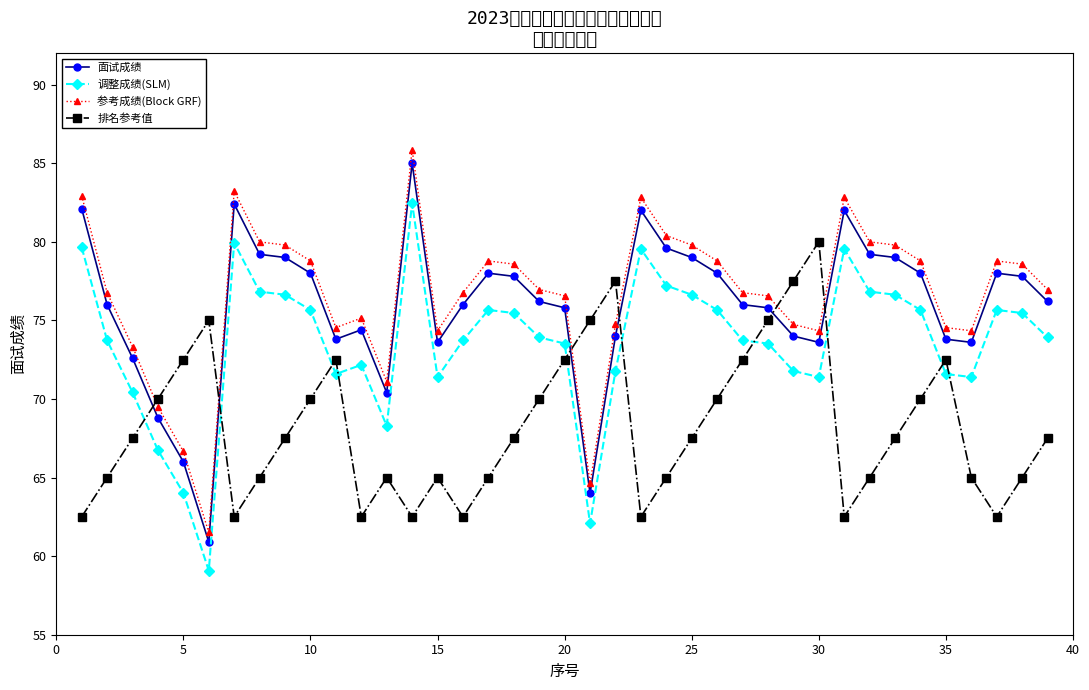

Which series has the largest range (max minus min)?

参考成绩(Block GRF)